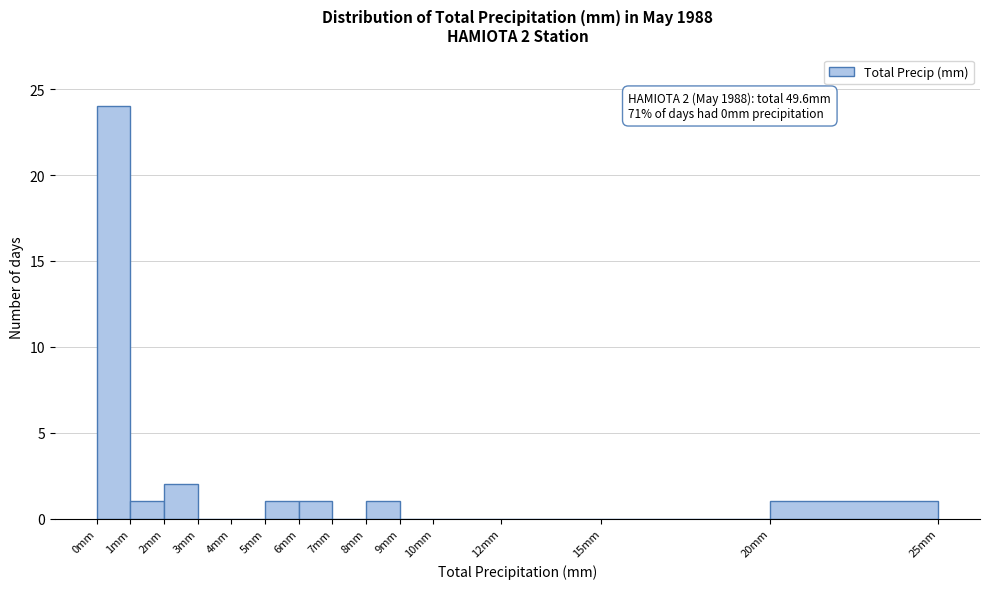

Over which range of the x-axis is the bar tallest?

0 to 1